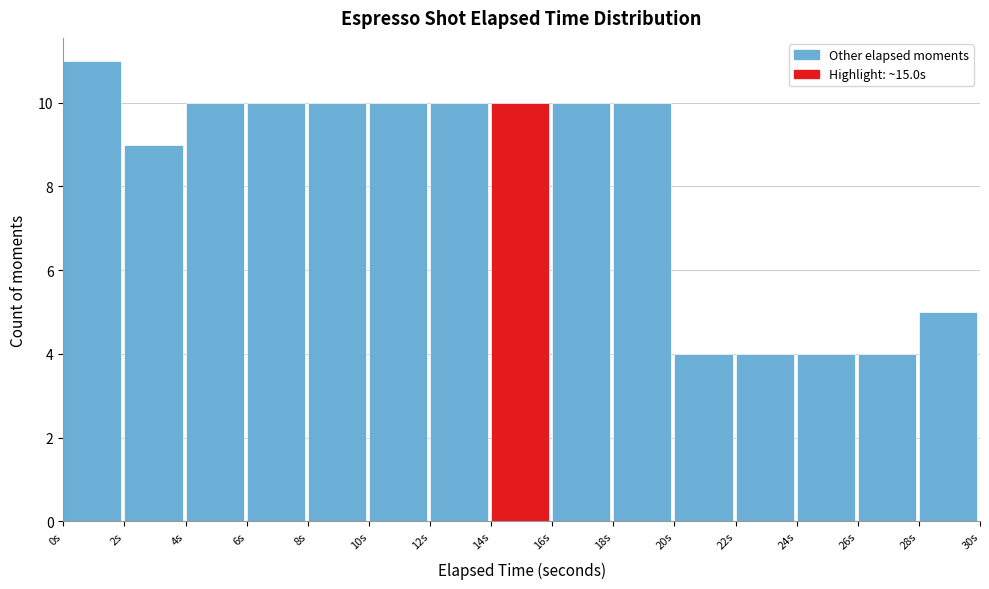

Reading left to right, list every bar in this chart as the range it spans on the x-axis followed by its height. The values are not printed on the chart, so give them approximately, as read against the axis.

0 to 2: 11
2 to 4: 9
4 to 6: 10
6 to 8: 10
8 to 10: 10
10 to 12: 10
12 to 14: 10
14 to 16: 10
16 to 18: 10
18 to 20: 10
20 to 22: 4
22 to 24: 4
24 to 26: 4
26 to 28: 4
28 to 30: 5